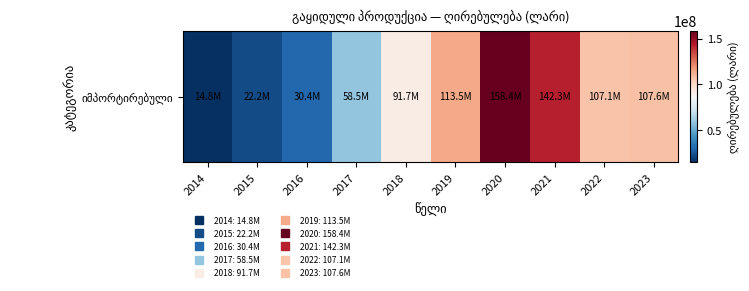

Which has a higher value, 2023 or 2018?

2023